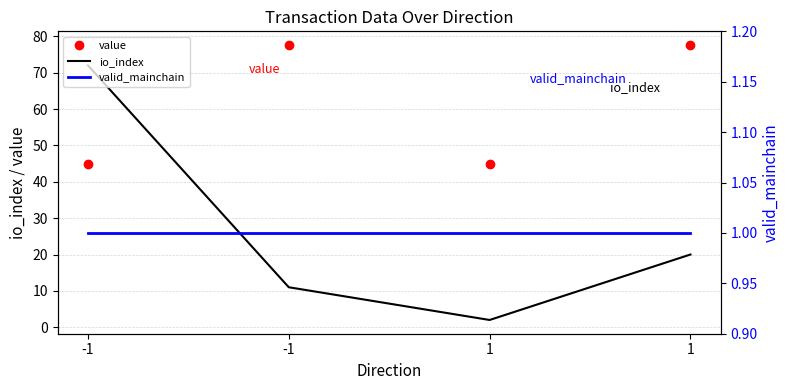

What is the total value across all series at 1?

47.9